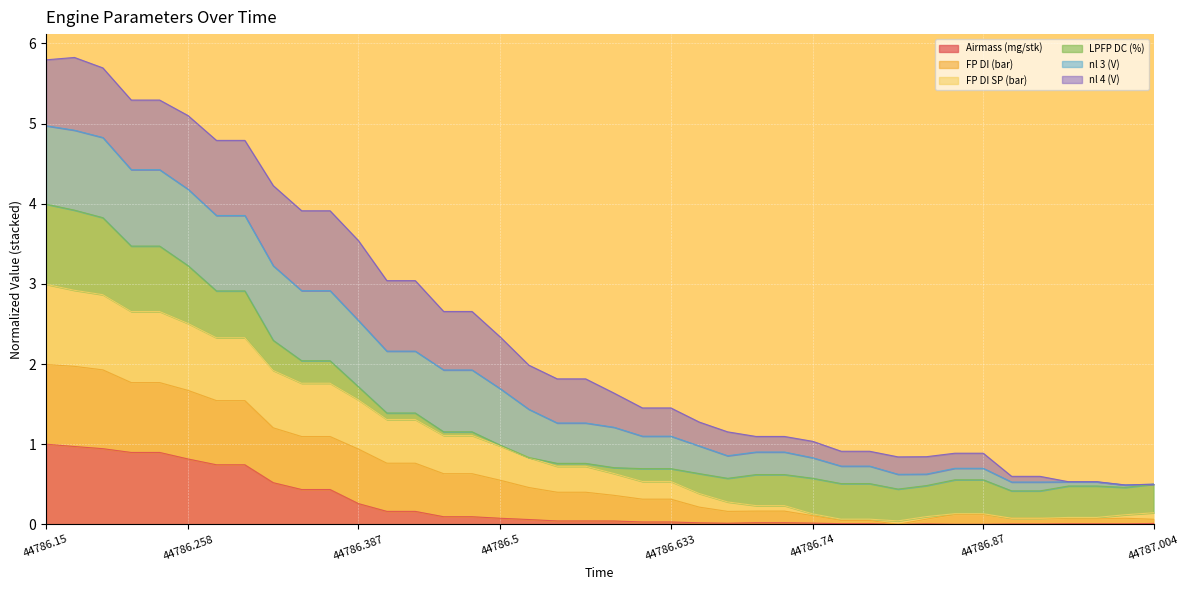

Count the number of categories in the chart.

40